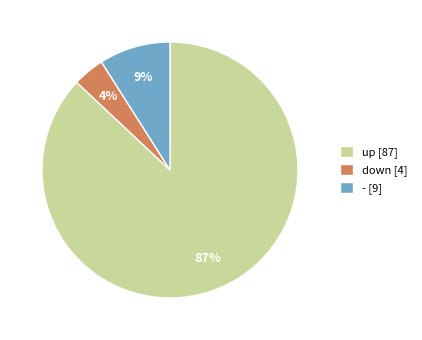

Is there a majority slice in this chart?

Yes